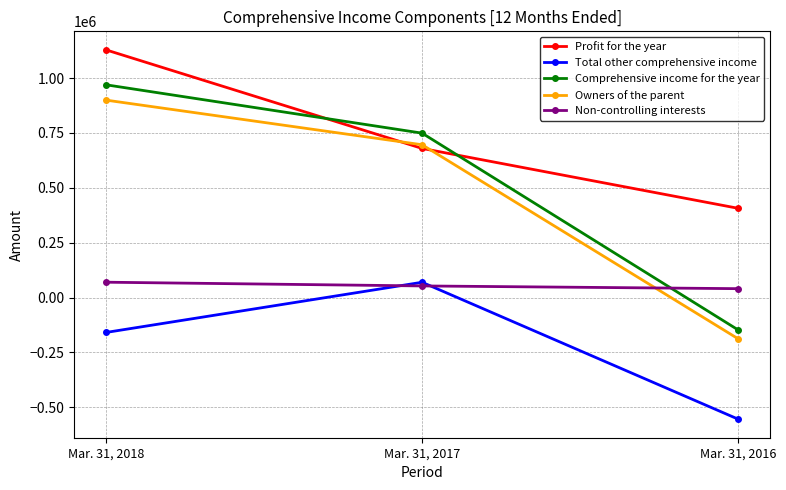

At which label is Profit for the year closest to 767498?

Mar. 31, 2017